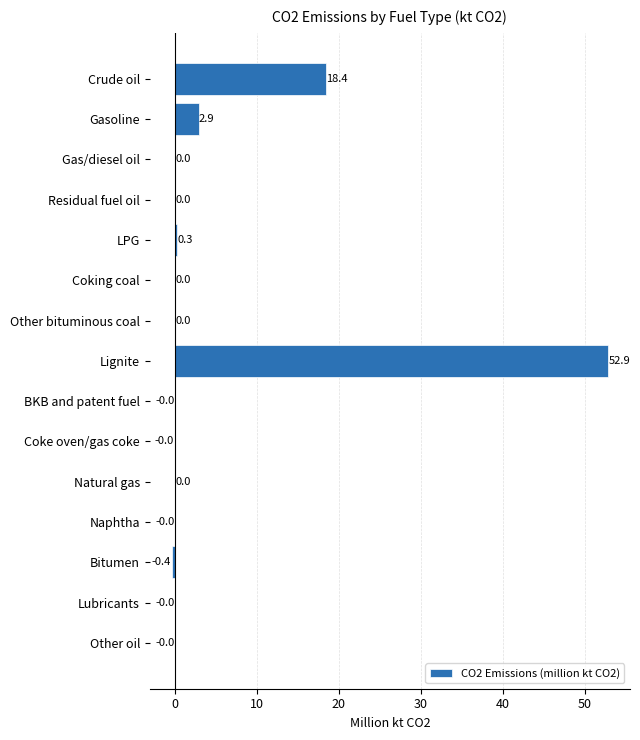

What is the maximum value shown in the chart?

52.9